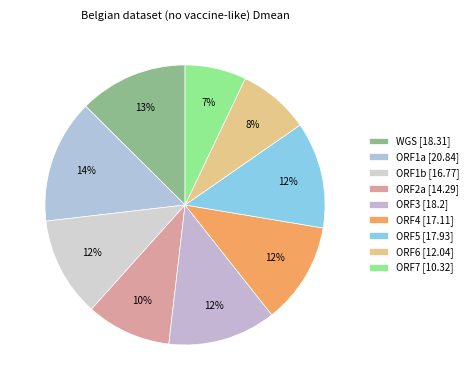

Approximately how many times larger is the value at WGS compared to ORF2a?

1.3